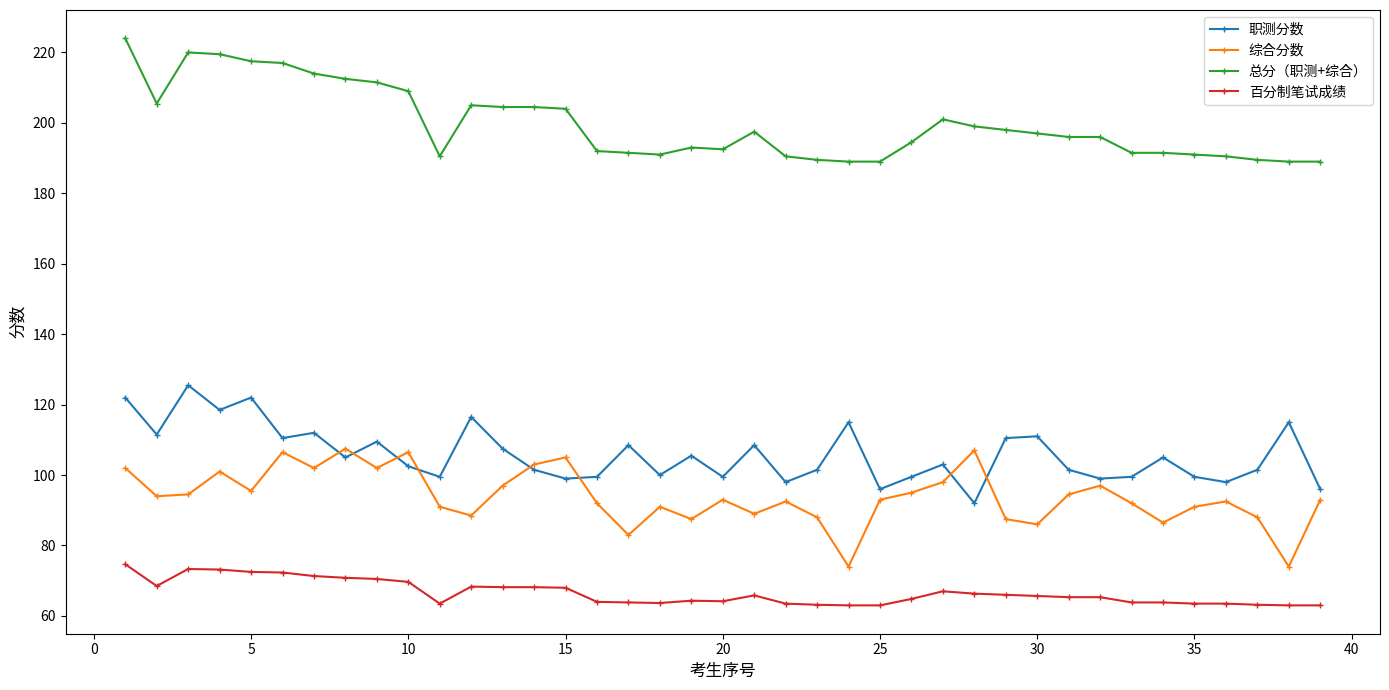

List the series in order of their peak value, highest first.

总分（职测+综合）, 职测分数, 综合分数, 百分制笔试成绩